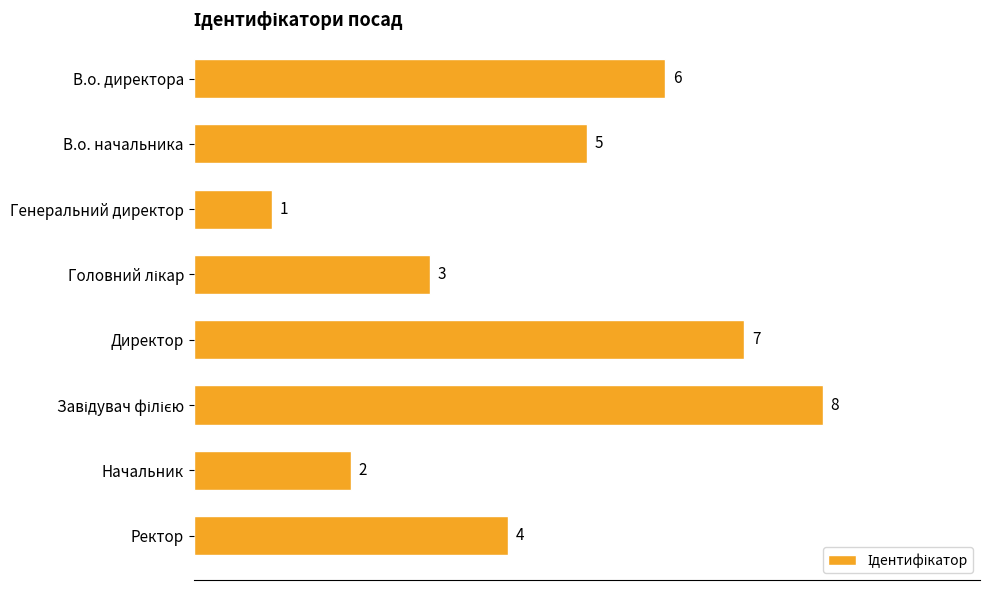

What is the greatest value displayed?

8